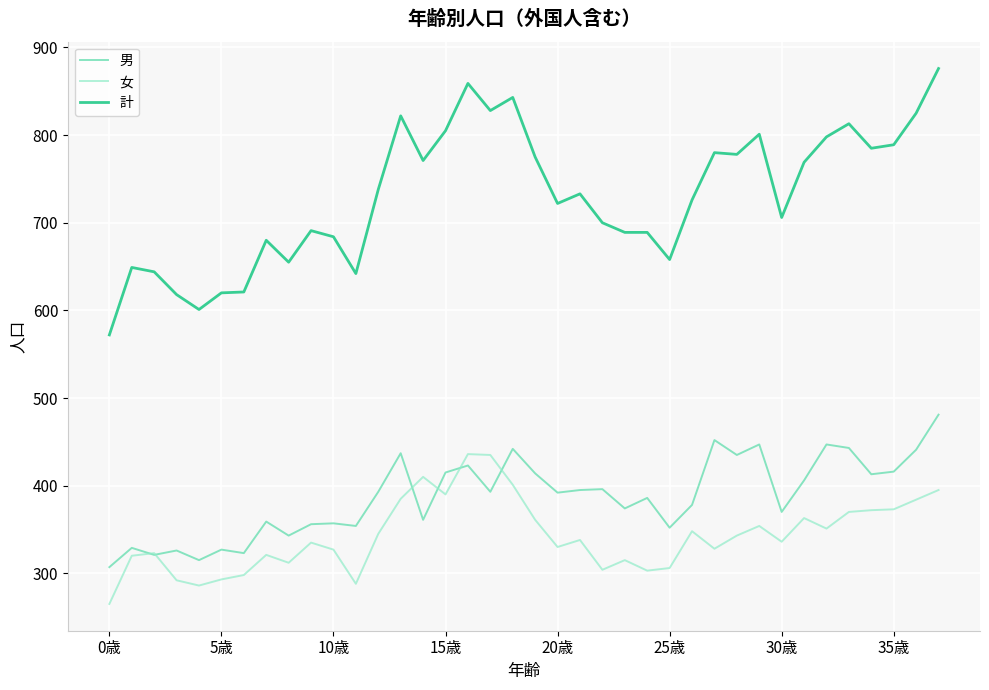

Which series has the widest spread of values?

計